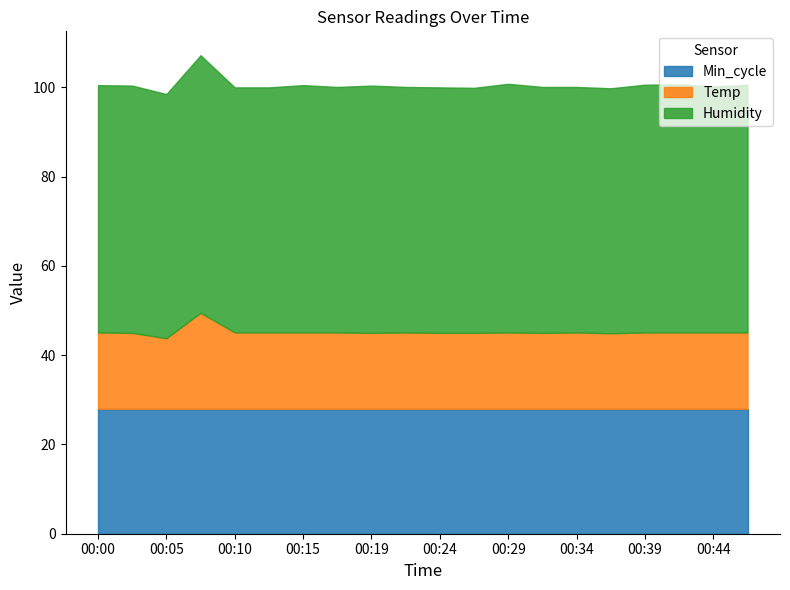

Which series changed the most between 00:10 and 00:15?

Humidity